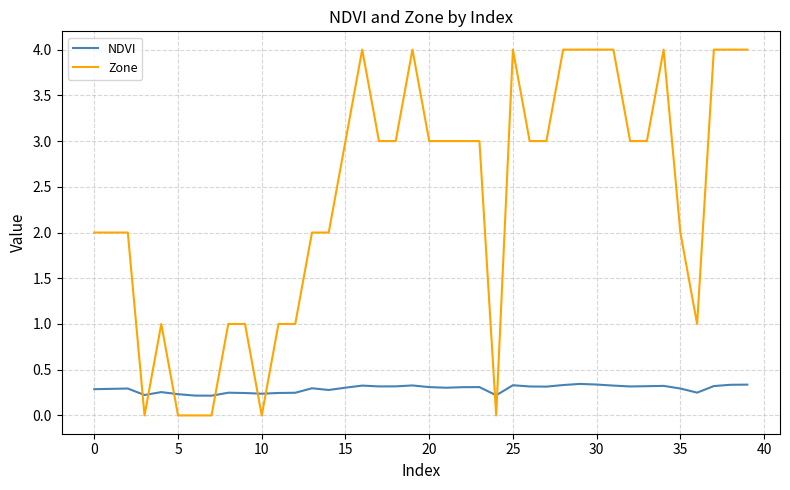

Which series has the largest total across all categories?

Zone